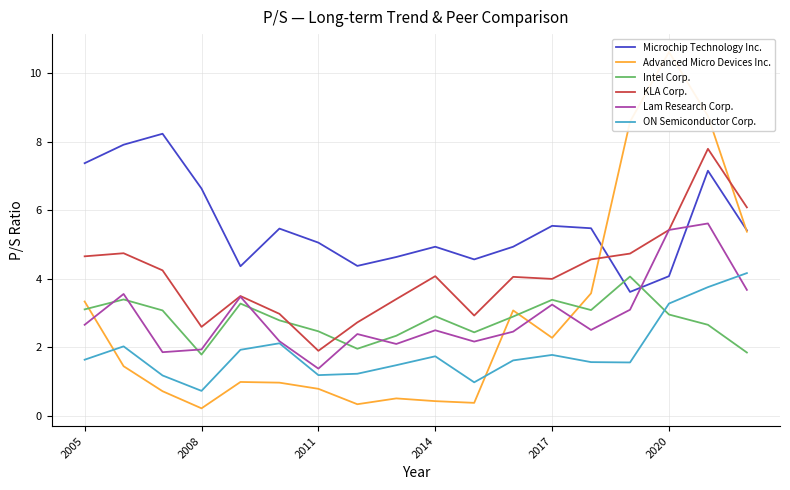

How many times do Lam Research Corp. and Microchip Technology Inc. cross each other?

2